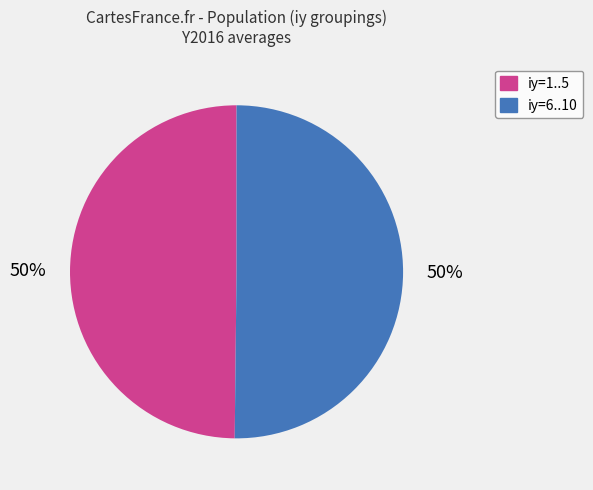

How many segments does this pie chart have?

2